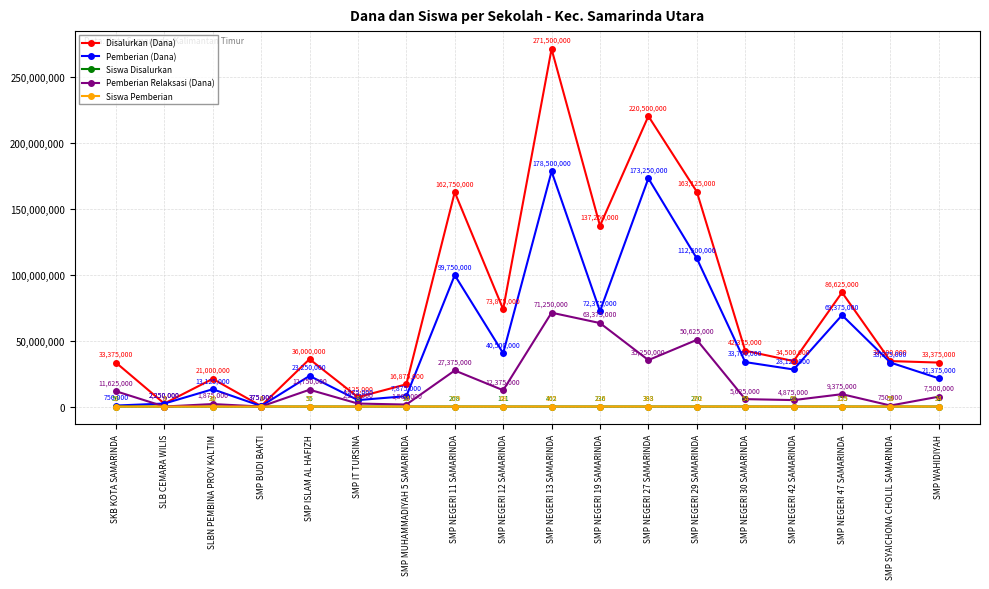

How many interior local peaks does the Disalurkan (Dana) series have?

6